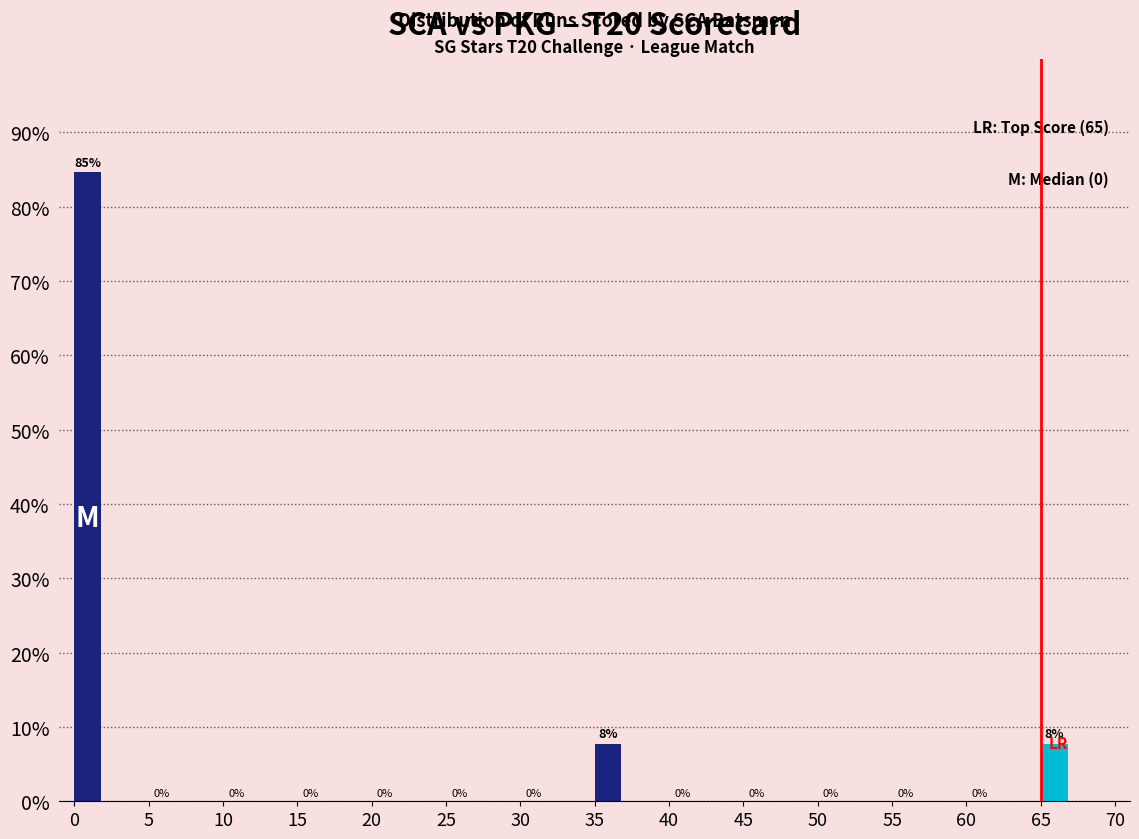

Between 65 and 15, which is larger?

65